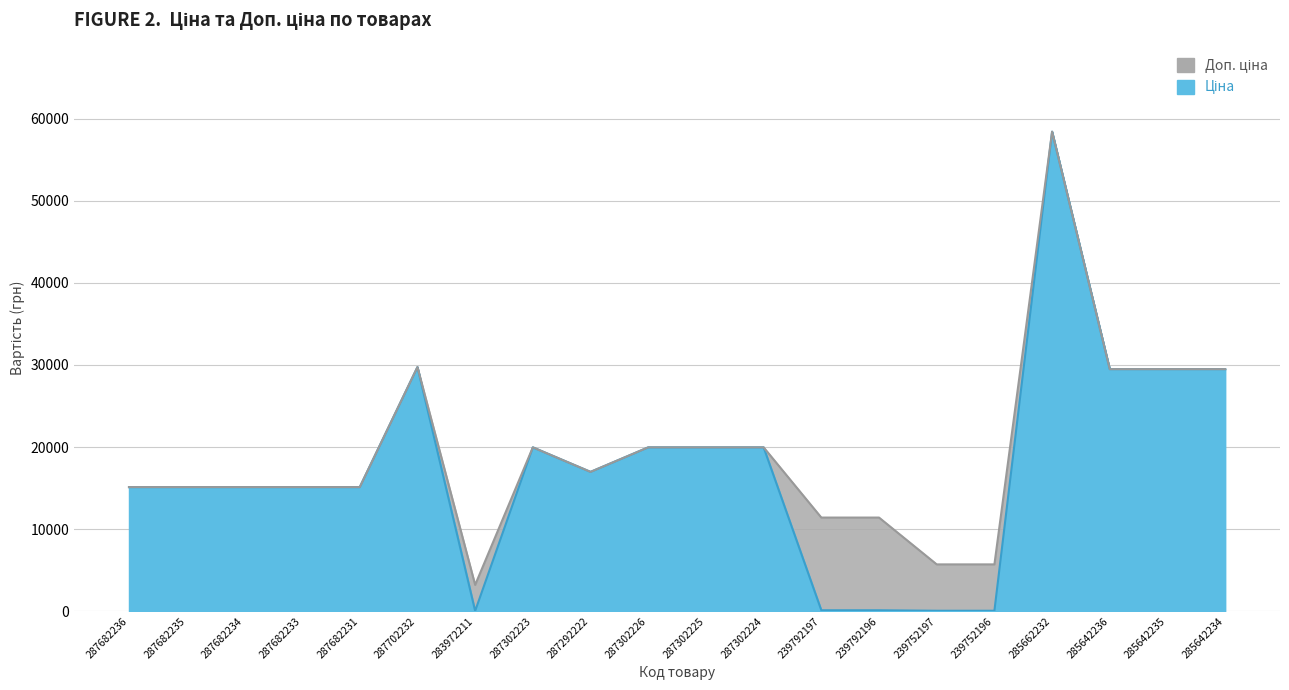

How many lines are shown in the chart?

2